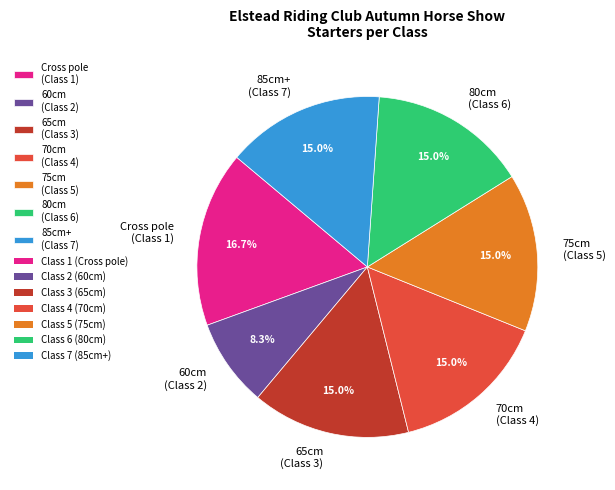

Is there any slice that represents more than half of the pie?

No